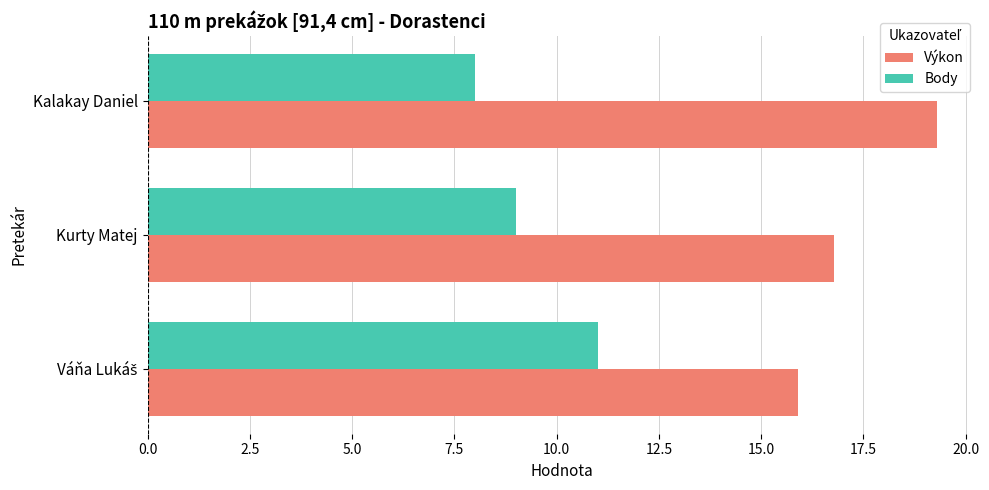

What is the smallest value displayed?

8.0